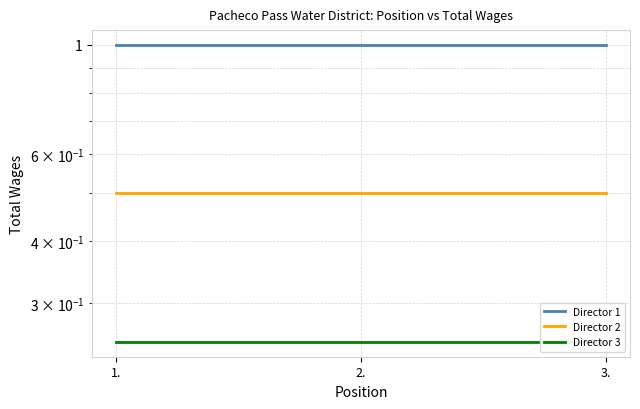

List the series in order of their overall mean, lowest first.

Director 3, Director 2, Director 1